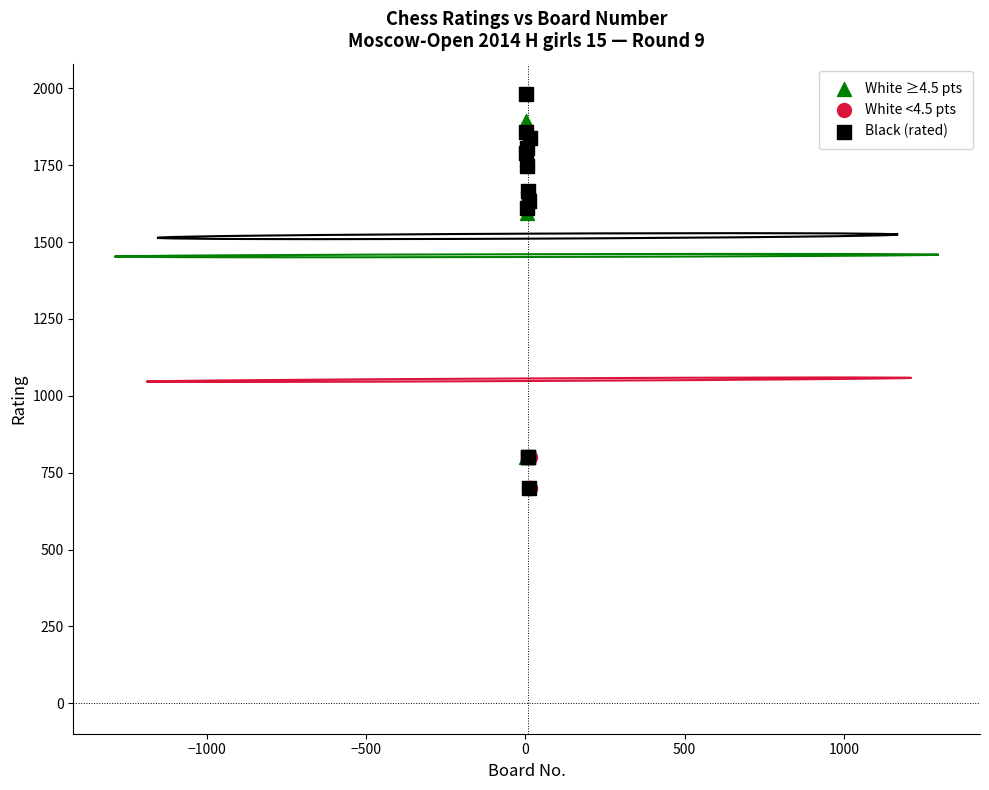

Which series reaches the maximum Y coordinate?

Black (rated)